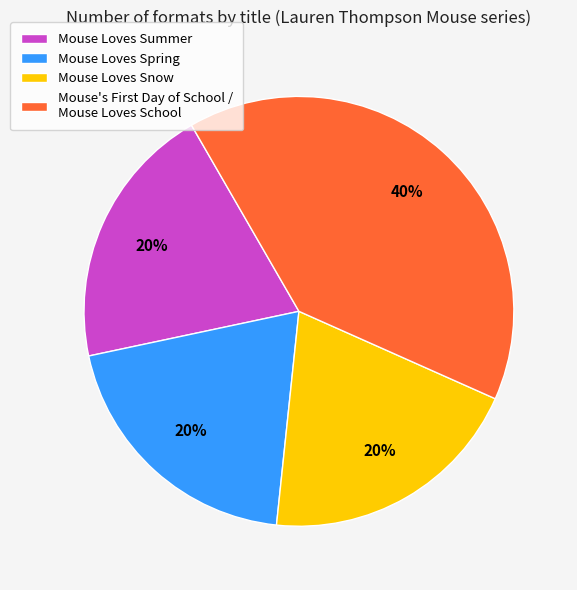

The Mouse Loves Snow slice represents 20% of the pie. True or false?

True